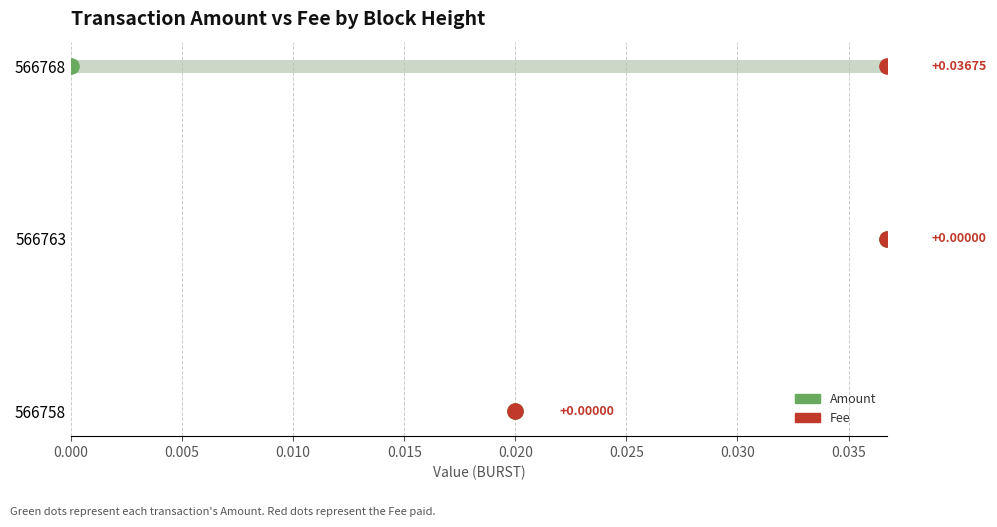

Which series reaches the maximum Y coordinate?

Amount